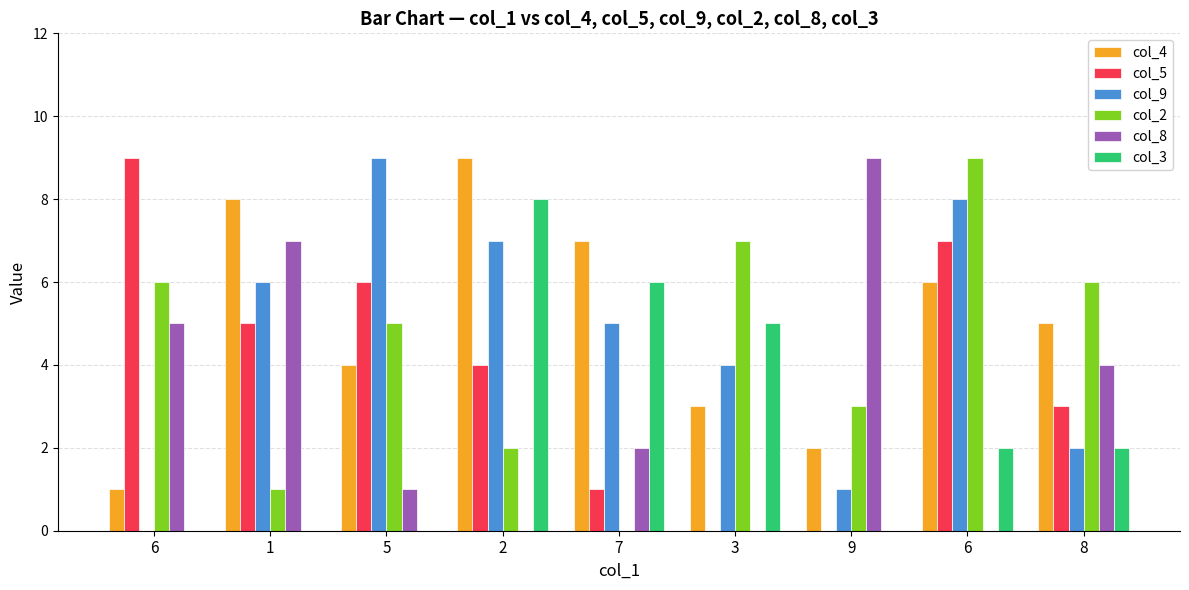

What is the lowest value of the col_4 series?

1